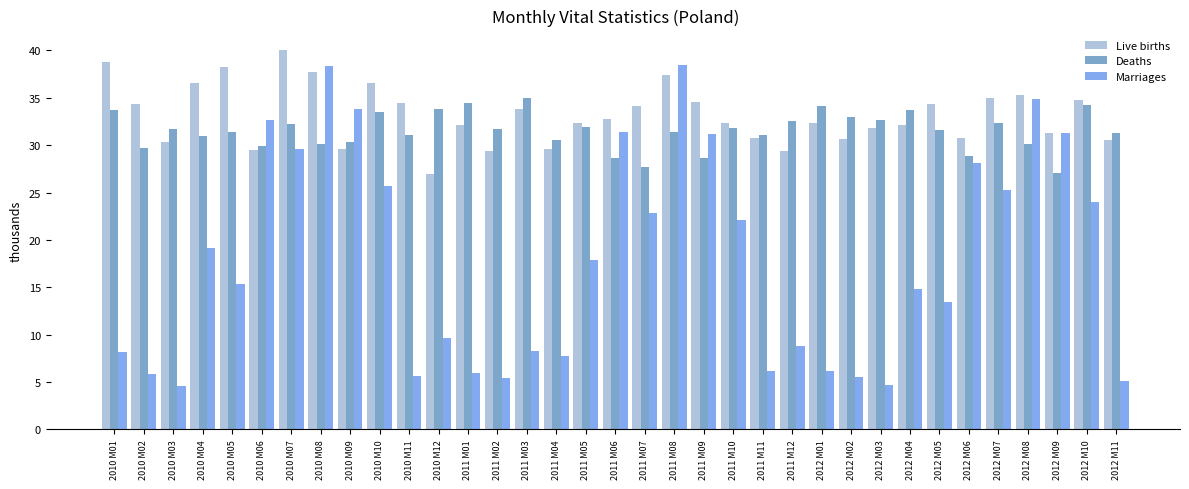

At which category is the sum across all series the highest?

2011 M08